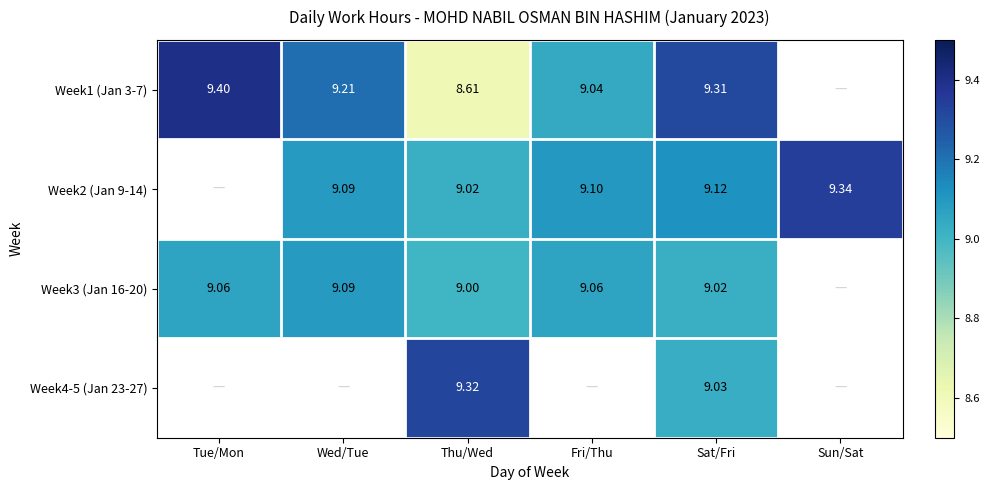

Is the value of Week2 (Jan 9-14) at Sat/Fri greater than the value of Week1 (Jan 3-7) at Sat/Fri?

No